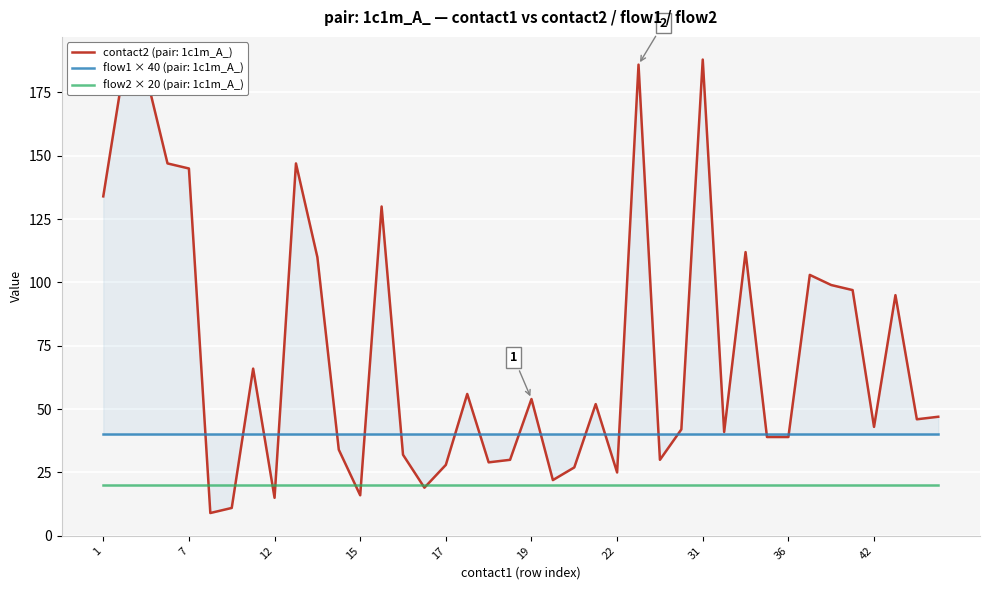

At how many categories does at least one series exceed 30?

28